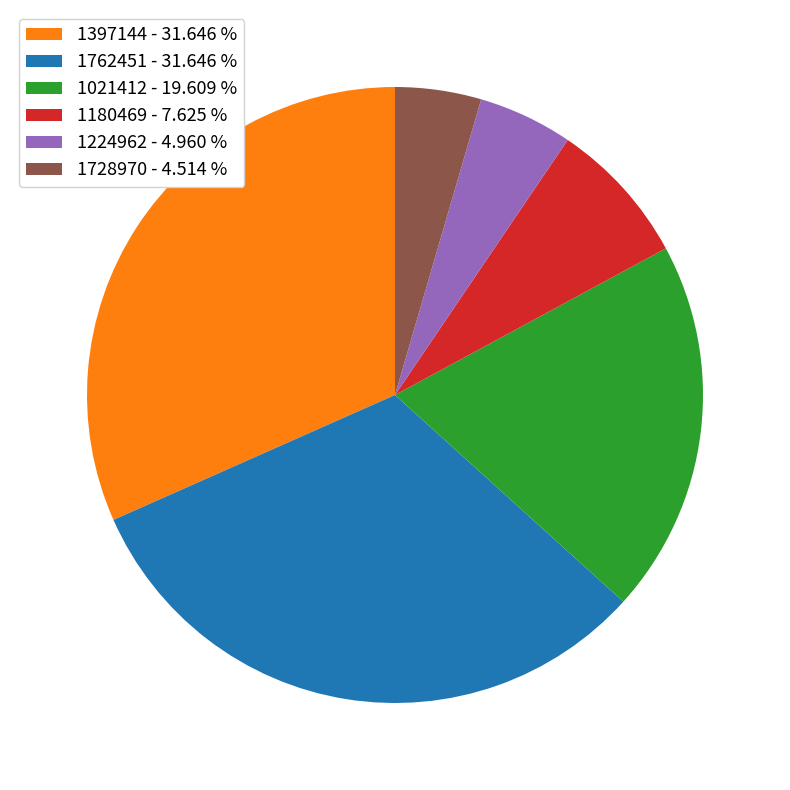

What is the ratio of the value at 1180469 - 7.625 % to the value at 1021412 - 19.609 %?

0.4